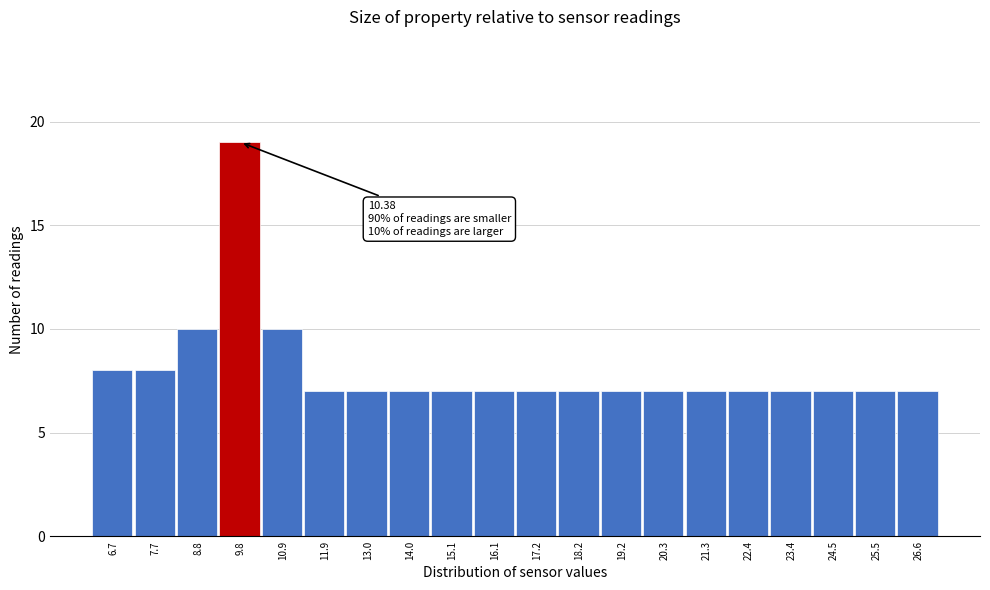

Reading left to right, list all the values displayed in this chart.

6.7=8	7.7=8	8.8=10	9.8=19	10.9=10	11.9=7	13.0=7	14.0=7	15.1=7	16.1=7	17.2=7	18.2=7	19.2=7	20.3=7	21.3=7	22.4=7	23.4=7	24.5=7	25.5=7	26.6=7